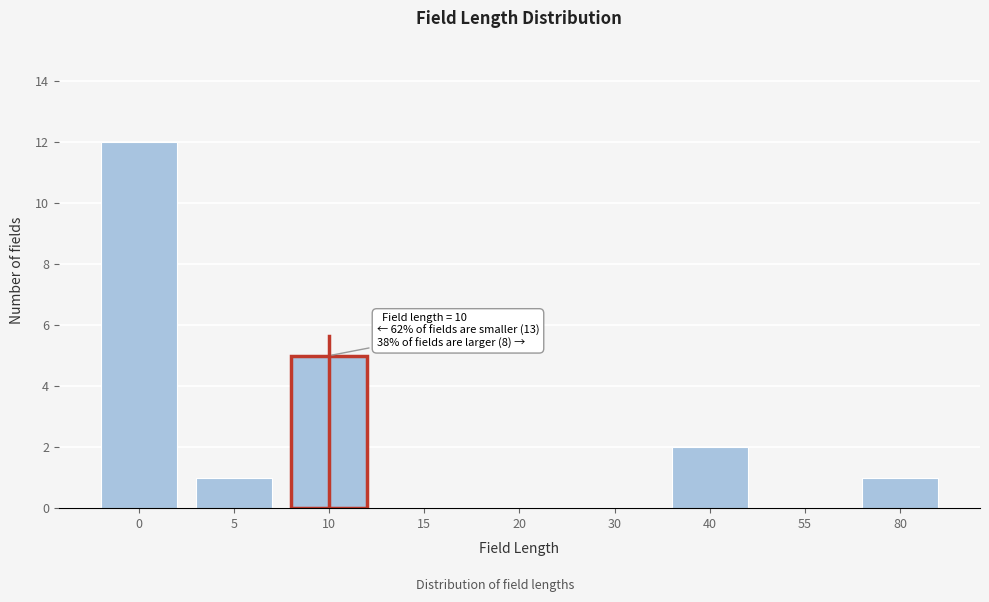

Reading right to left, what are all the values shown in this chart?

80=1	55=0	40=2	30=0	20=0	15=0	10=5	5=1	0=12